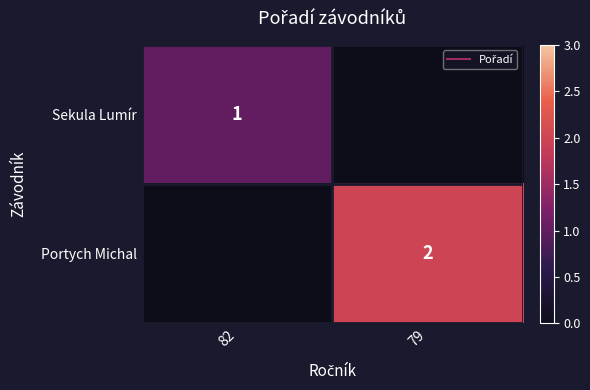

Which category has the highest value in the Portych Michal series?

82